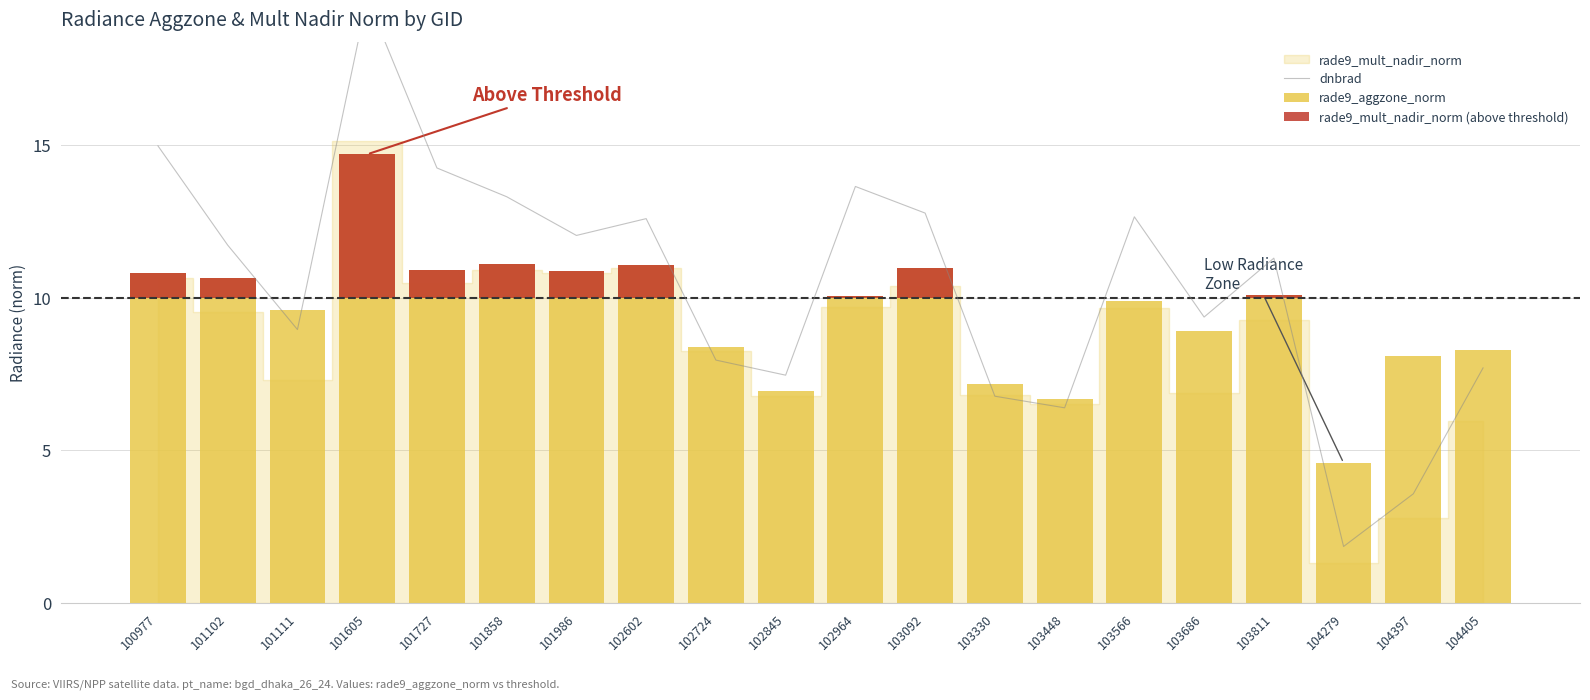

Is it true that dnbrad equals 10.6 at 103448?

False